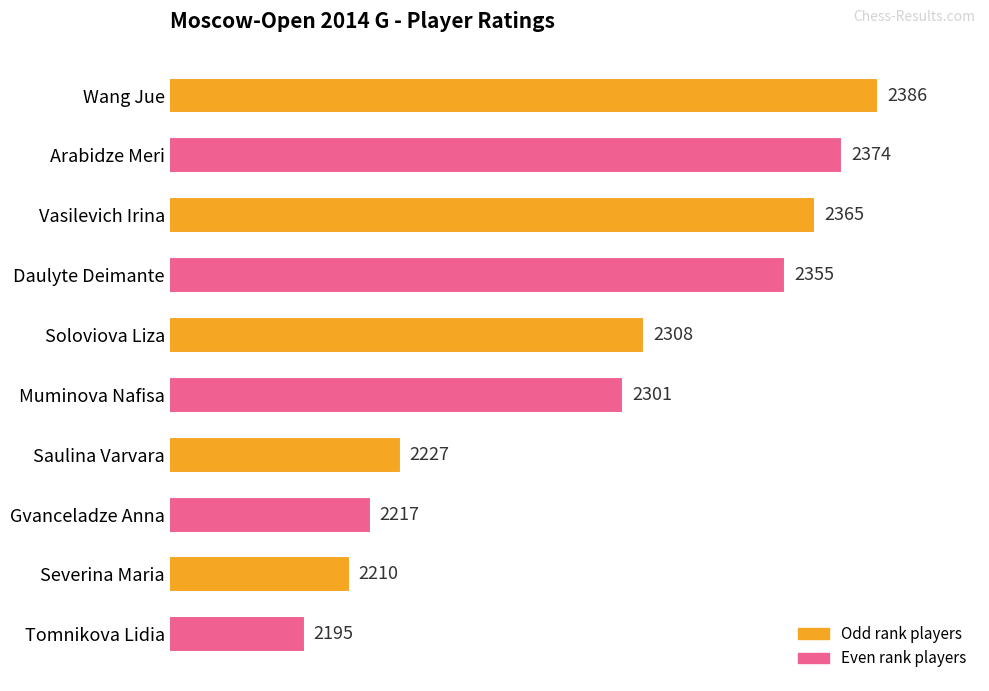

Read the value at Vasilevich Irina, to the nearest 50.

2350